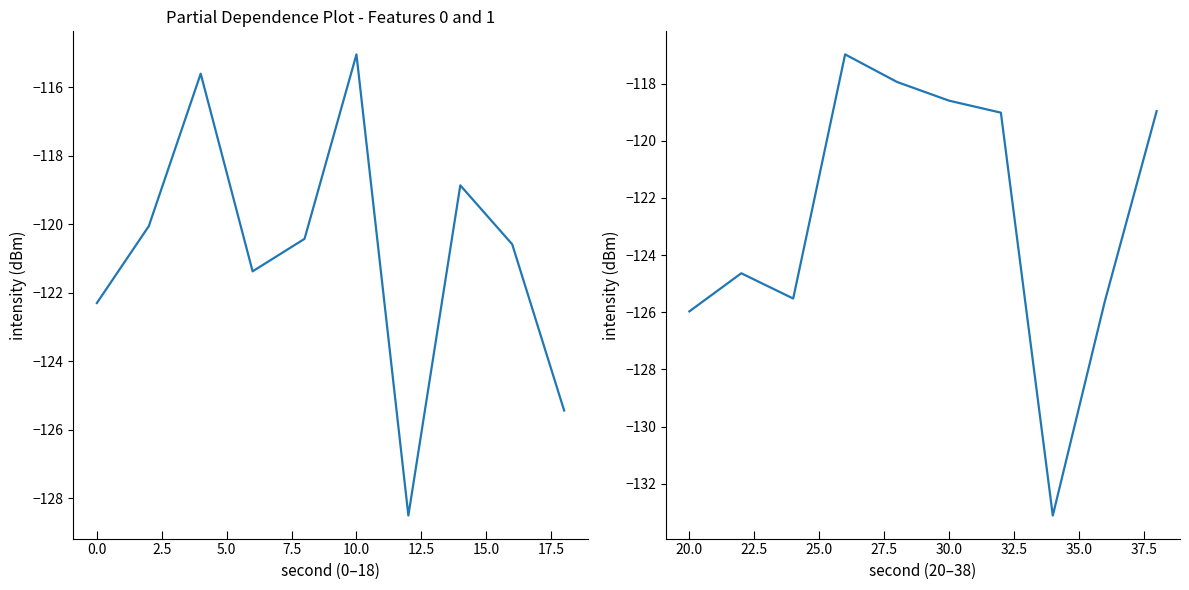

What is the difference between the maximum and minimum values?

16.1